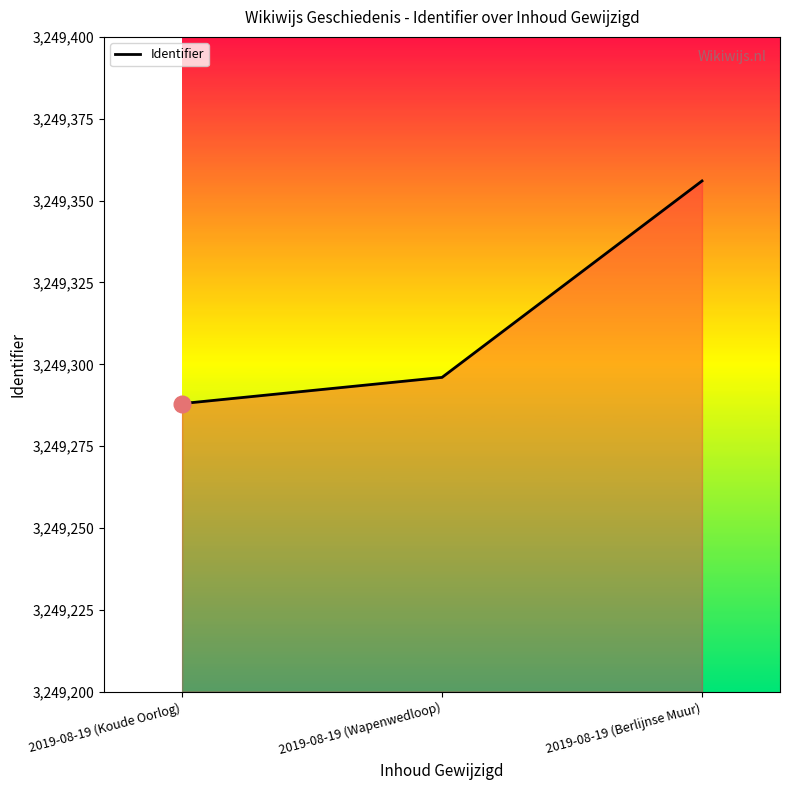

Is it true that the value at 2019-08-19 (Koude Oorlog) is 3249288?

True